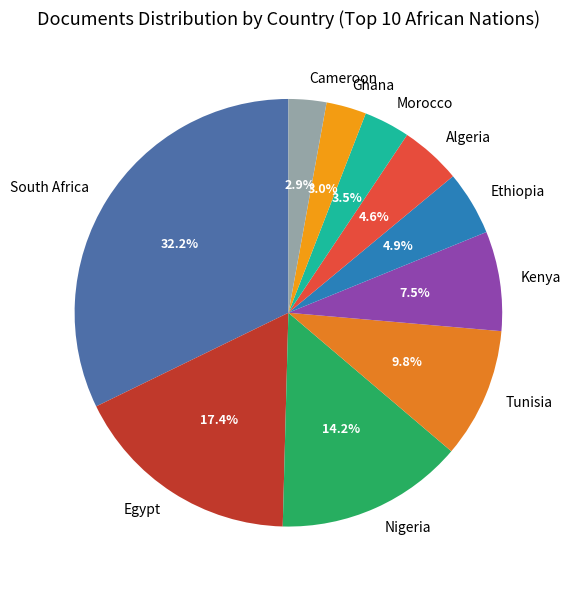

Which has a higher value, Algeria or Egypt?

Egypt